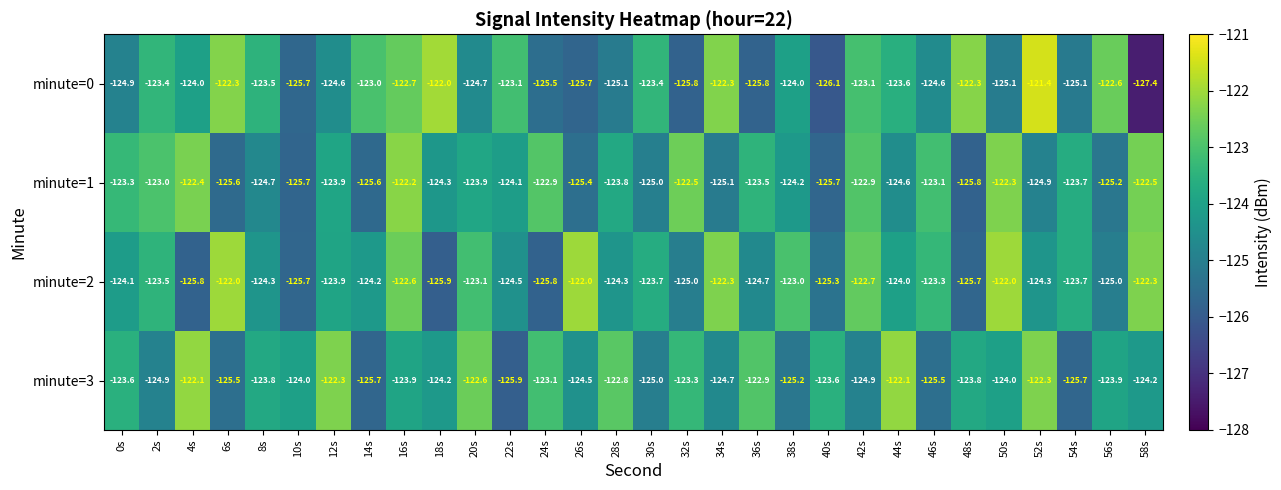

The minute=1 series shows -86.3 at 18s. True or false?

False